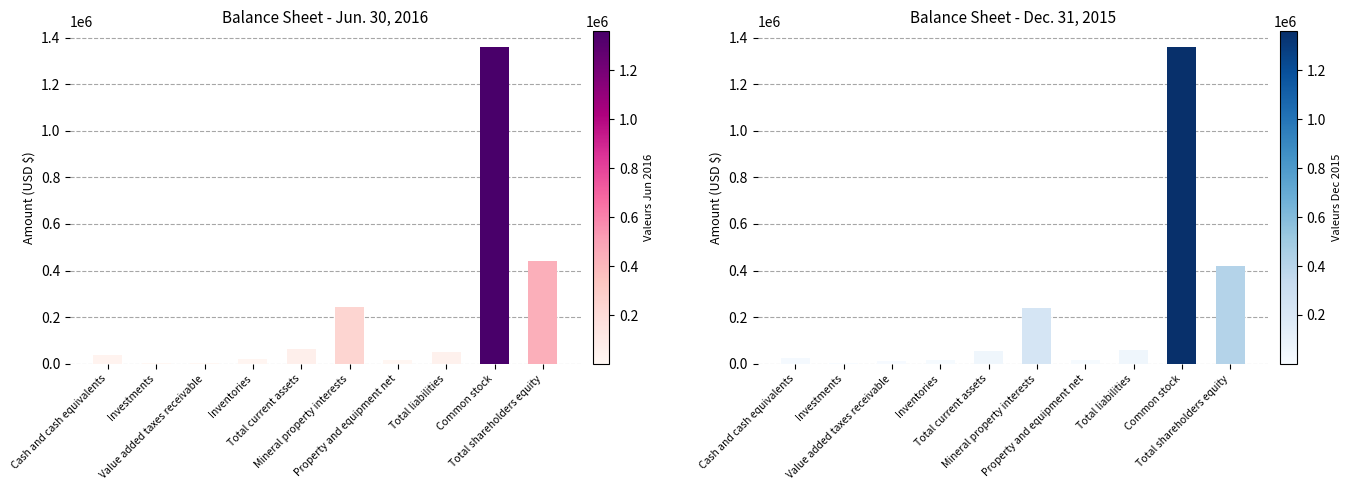

At which label is Jun. 30, 2016 closest to 680945?

Total shareholders equity